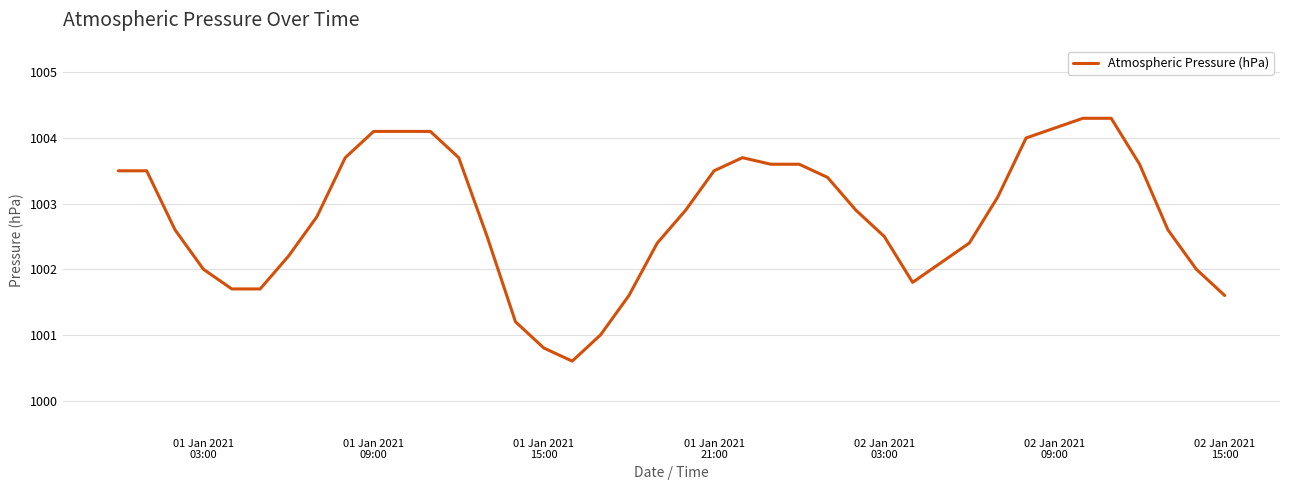

What is the difference between the maximum and minimum values?

3.7